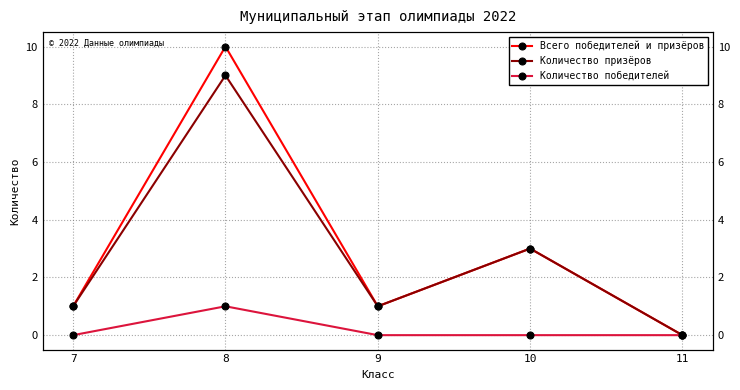

What is the maximum value for Количество победителей?

1